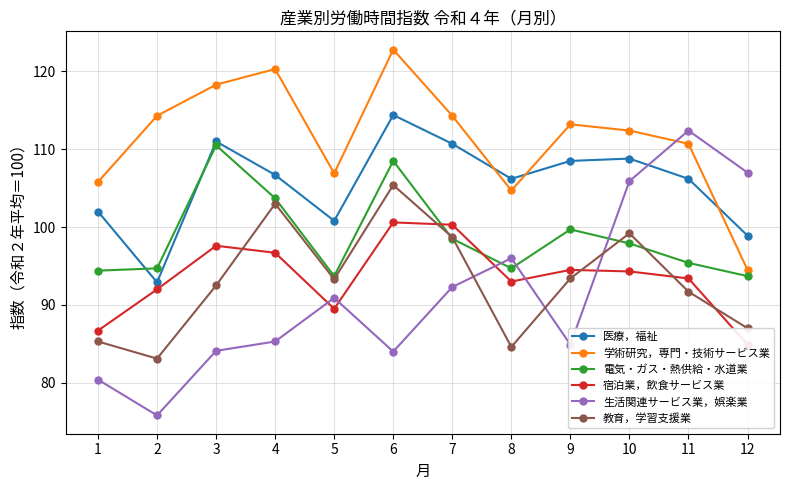

List the labels in order of 宿泊業，飲食サービス業 value, smallest first.

12, 1, 5, 2, 8, 11, 10, 9, 4, 3, 7, 6